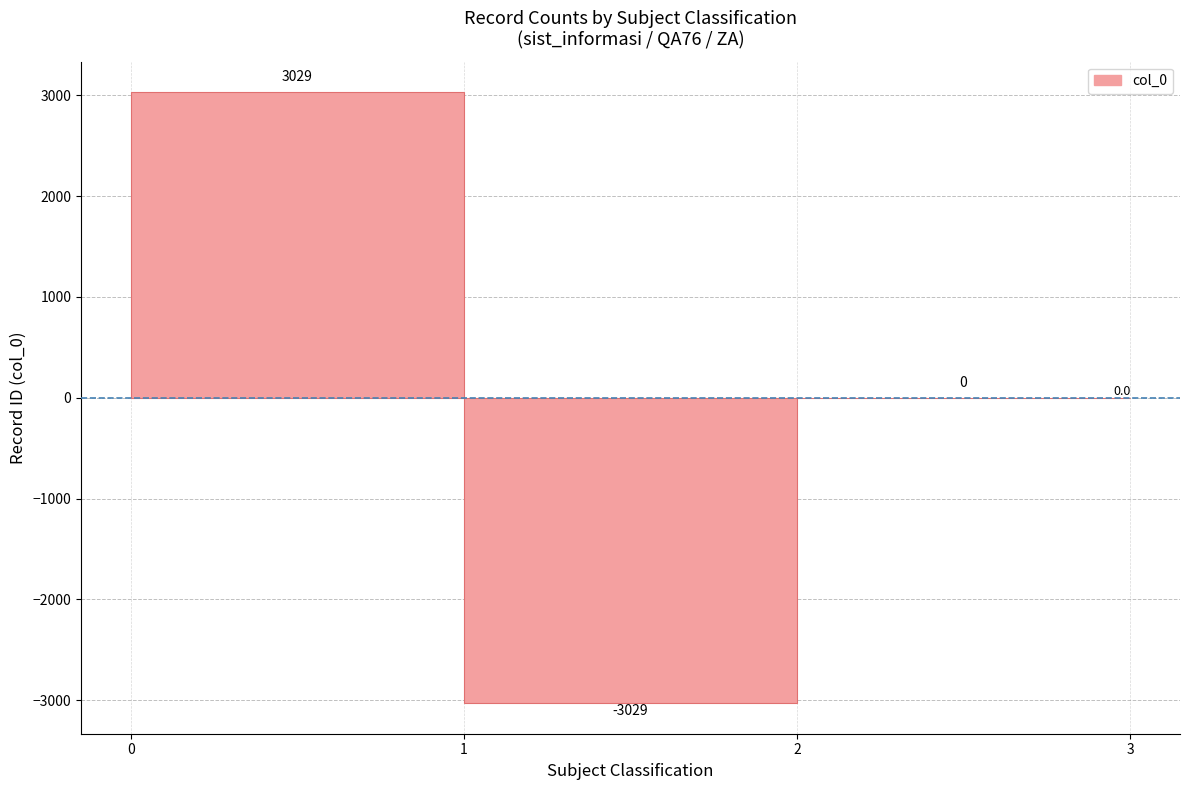

What is the change in value from 0 to 2?

-3029